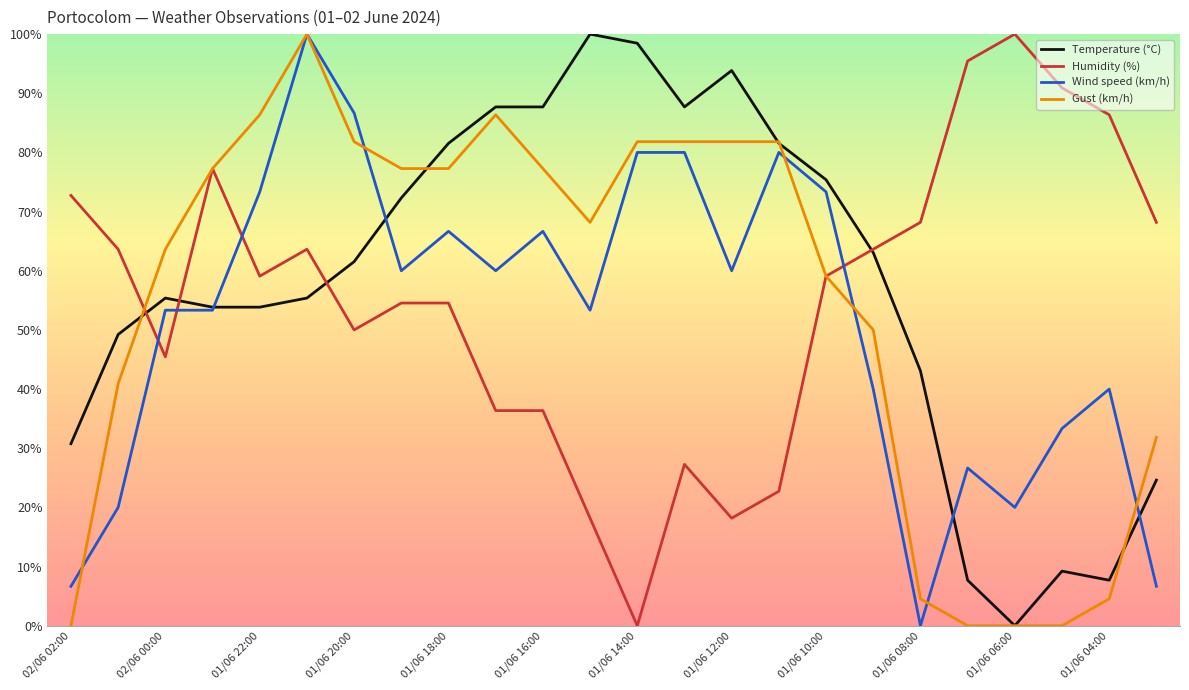

What is the maximum value shown in the chart?

100.0